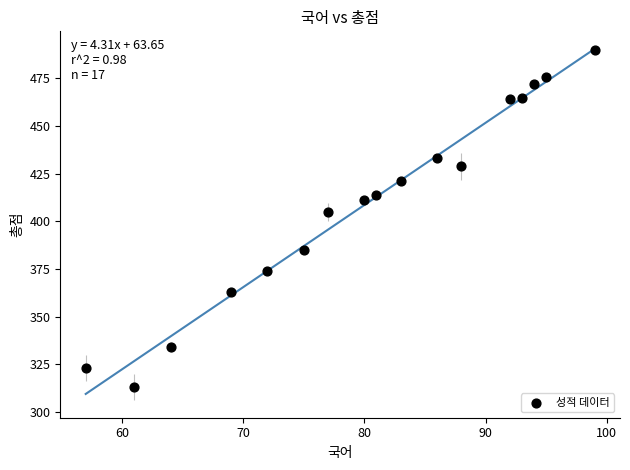

What Y value in the scatter plot is closest to 401?

405